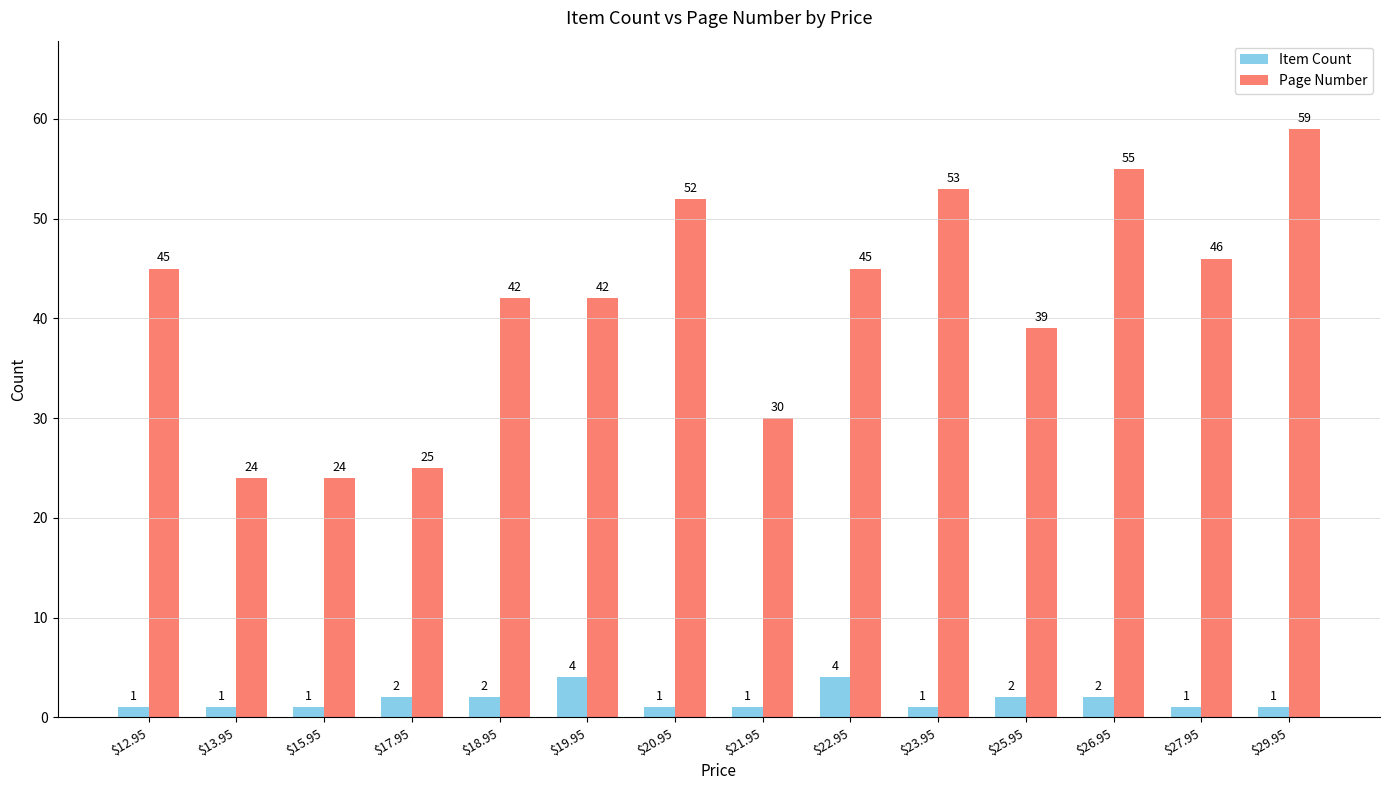

List the series in order of their peak value, lowest first.

Item Count, Page Number